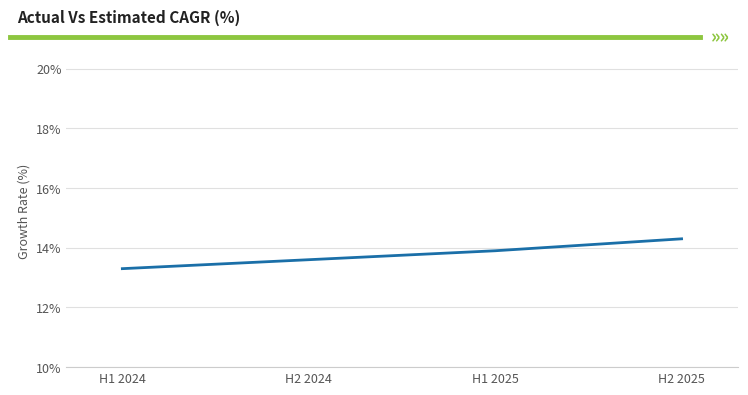

At which category does the chart reach its minimum across all series?

H1 2024